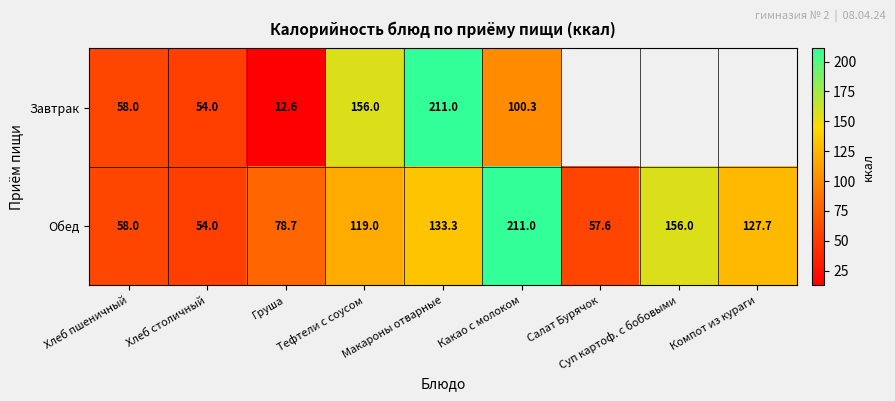

Which label corresponds to the smallest value in the chart?

Груша